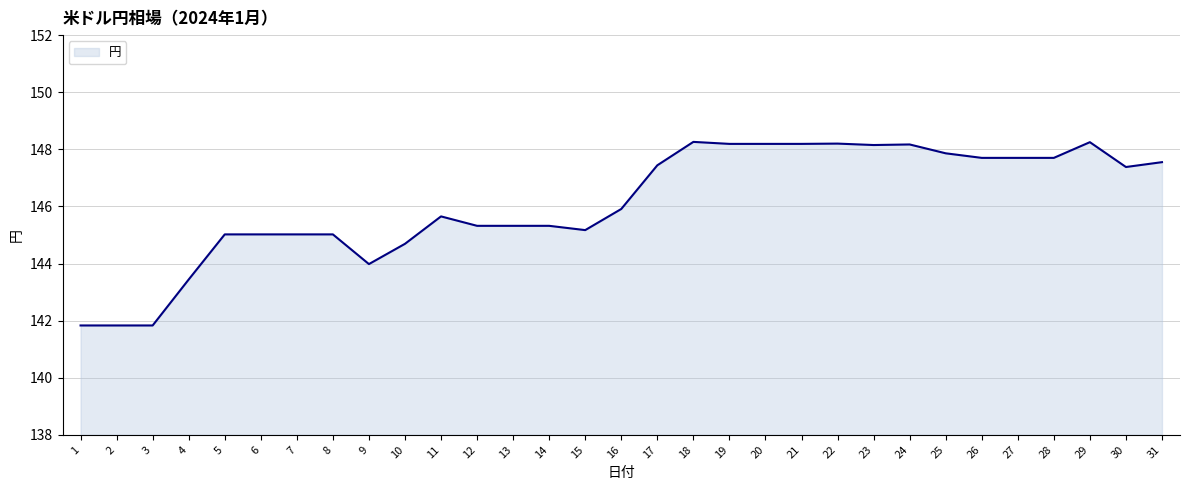

What is the difference between the maximum and minimum values?

6.4